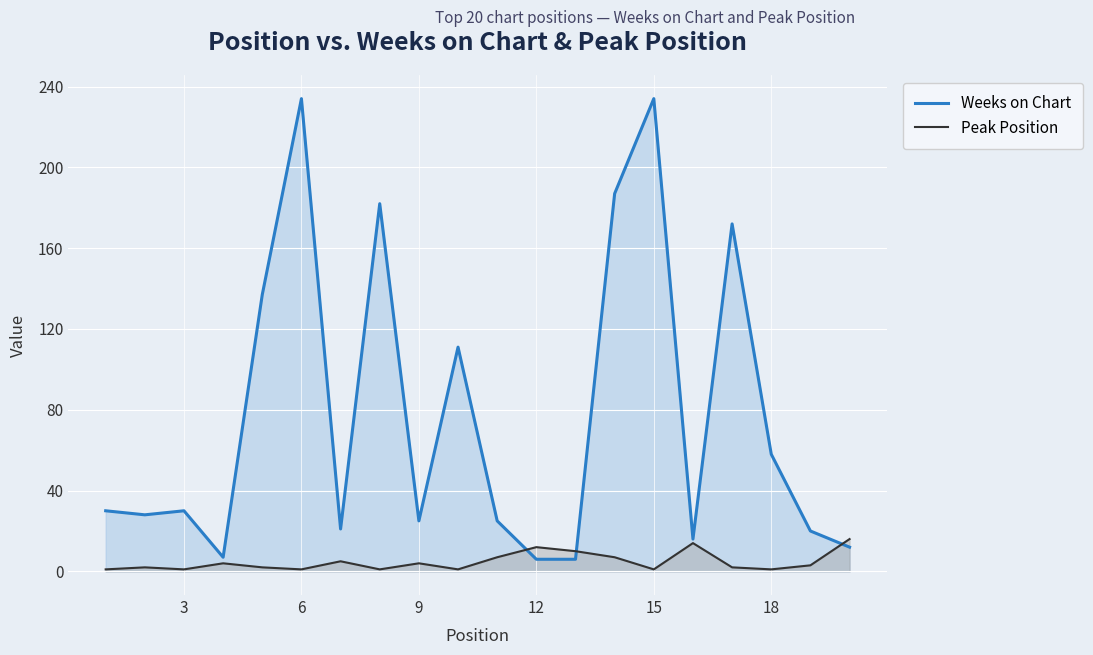

At how many categories does at least one series exceed 38?

8